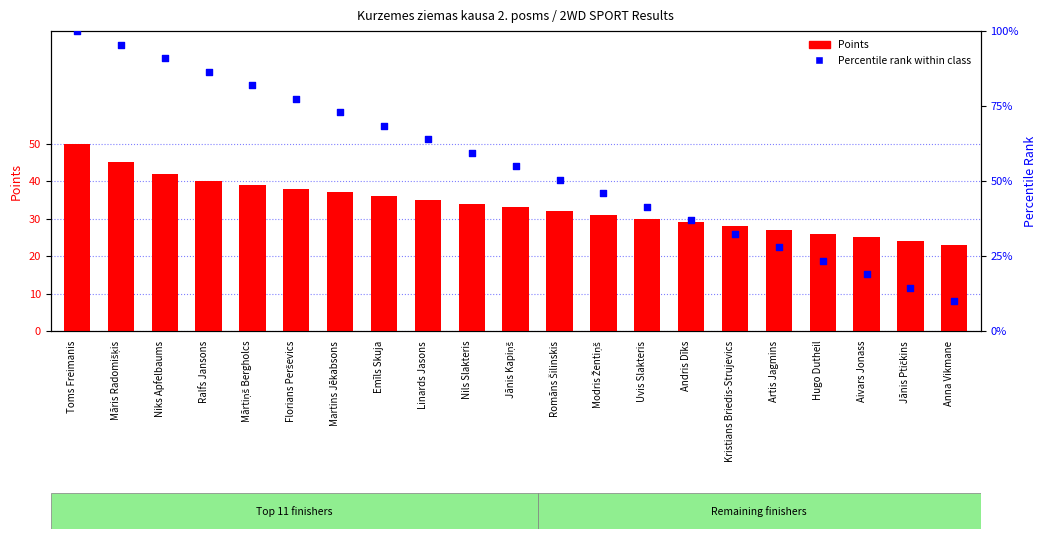

At which category is the sum across all series the highest?

Toms Freimanis